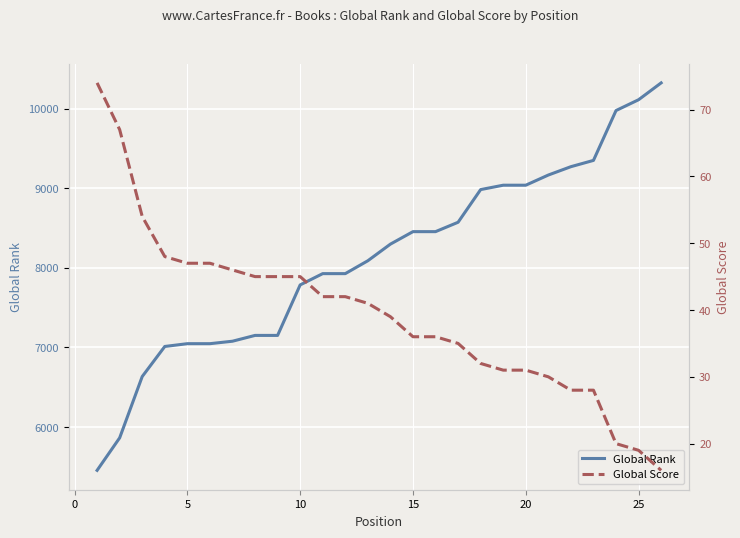

What is the maximum value for Global Rank?

10328